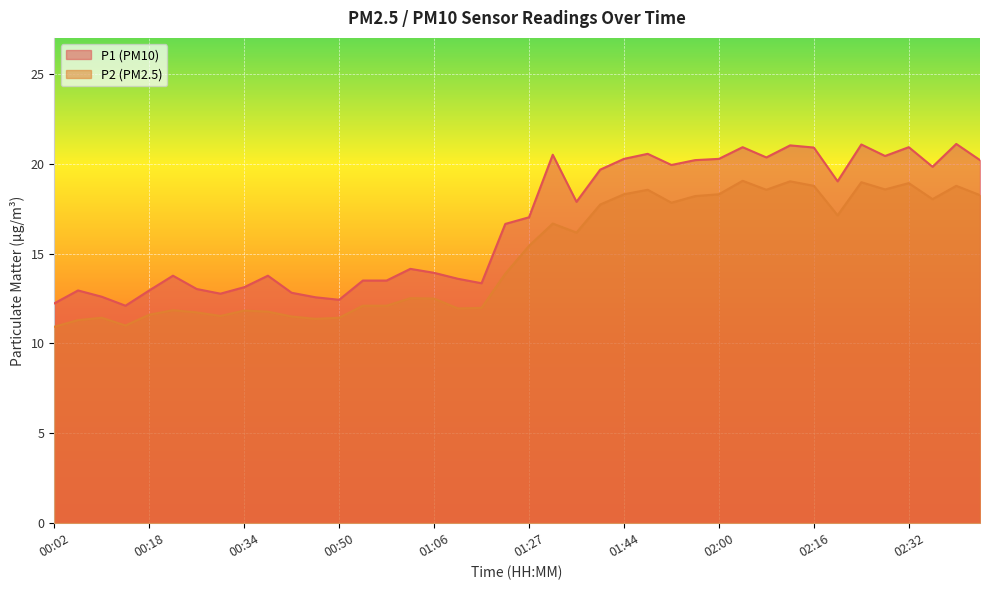

What is the total value across all series at 02:16?

39.7